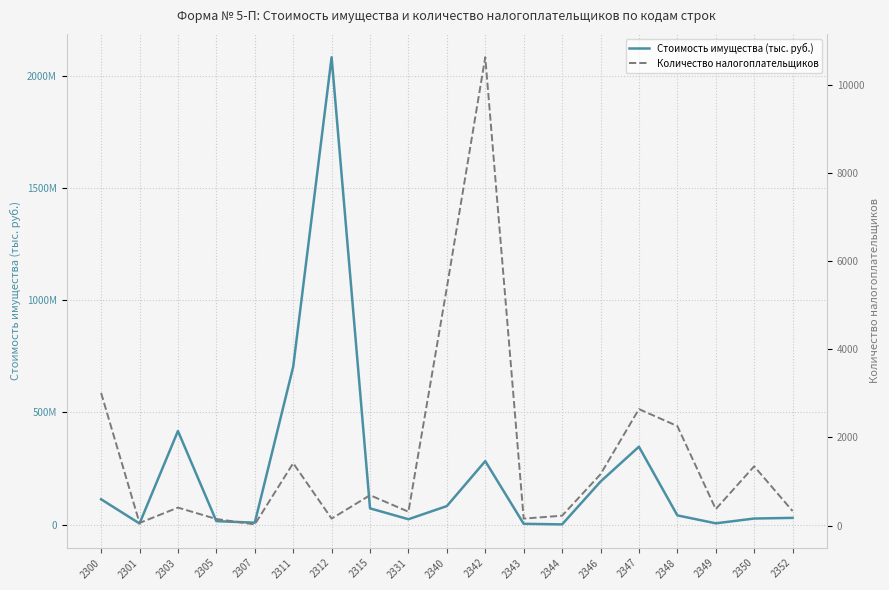

Which series changed the most between 2315 and 2342?

Стоимость имущества (тыс. руб.)